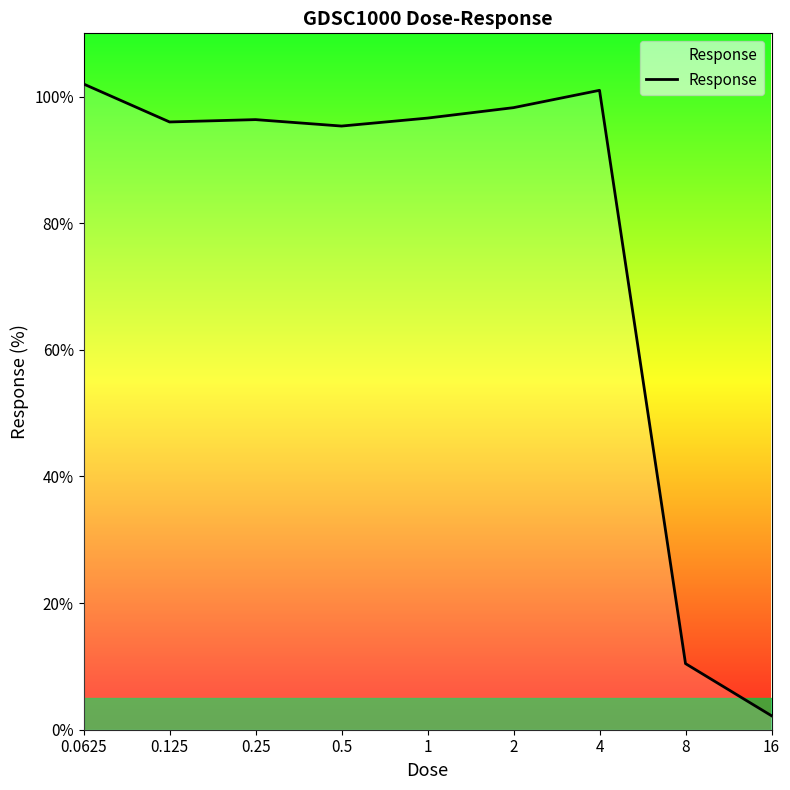

What is the smallest value displayed?

2.2